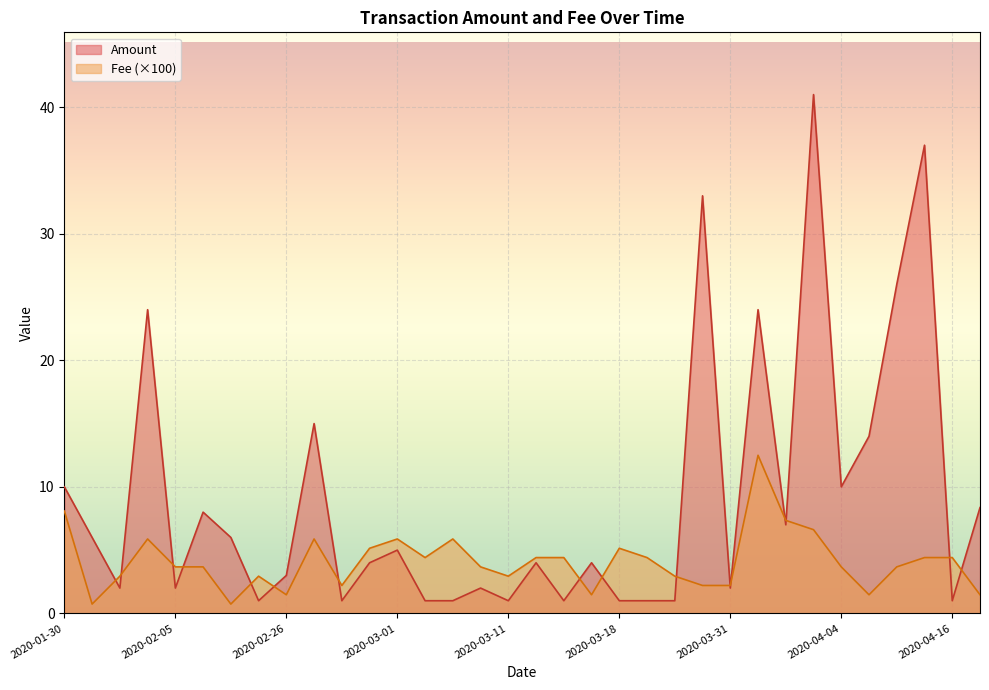

What is the difference between the maximum and minimum values in the Fee series?

0.1